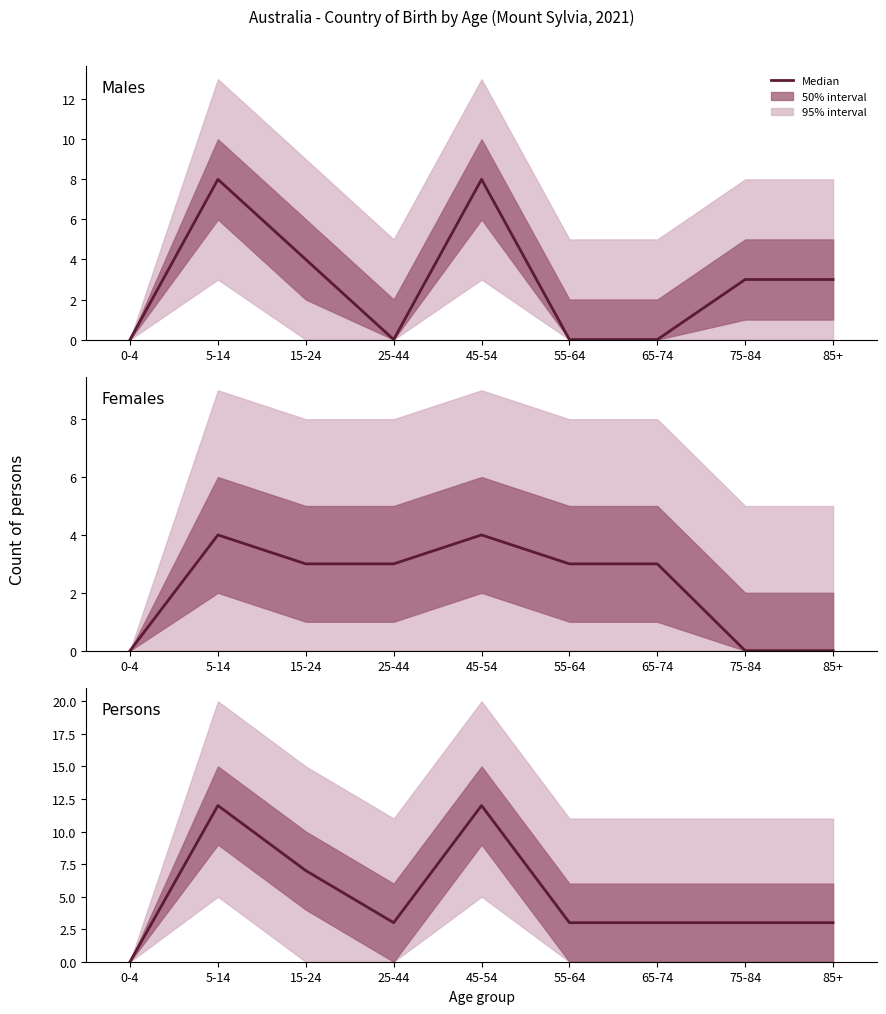

What is the value of the 6th point from the left?

3